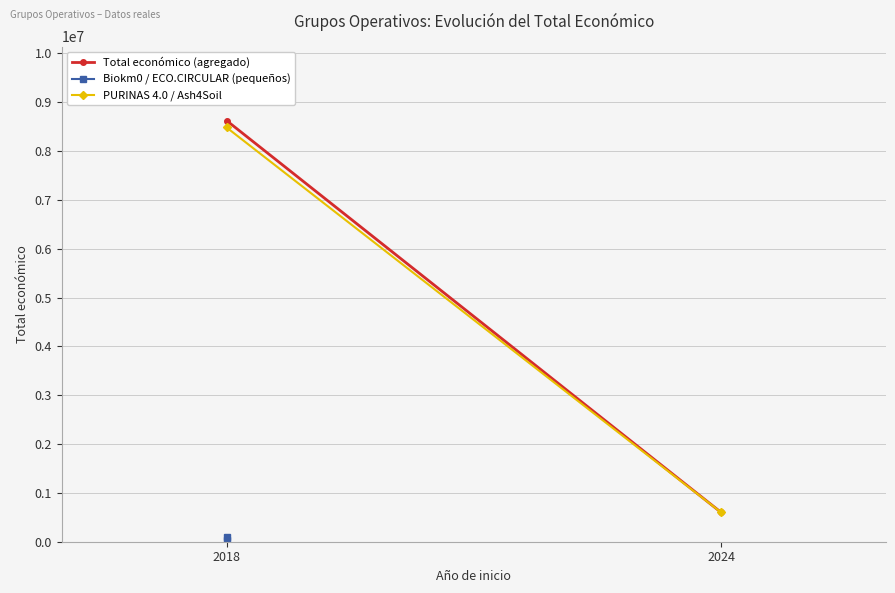

What is the value of the PURINAS 4.0 / Ash4Soil point at the 1st from the left?

8484999